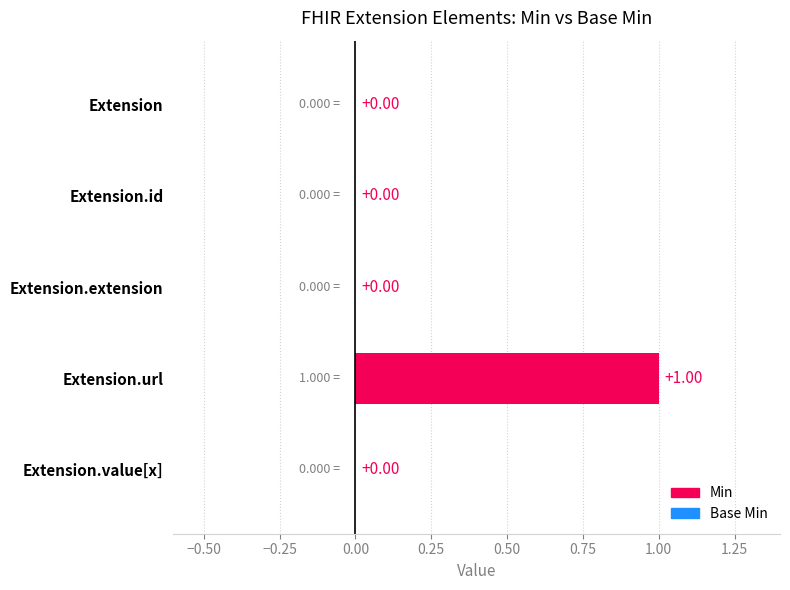

At which category does the chart reach its peak across all series?

Extension.url